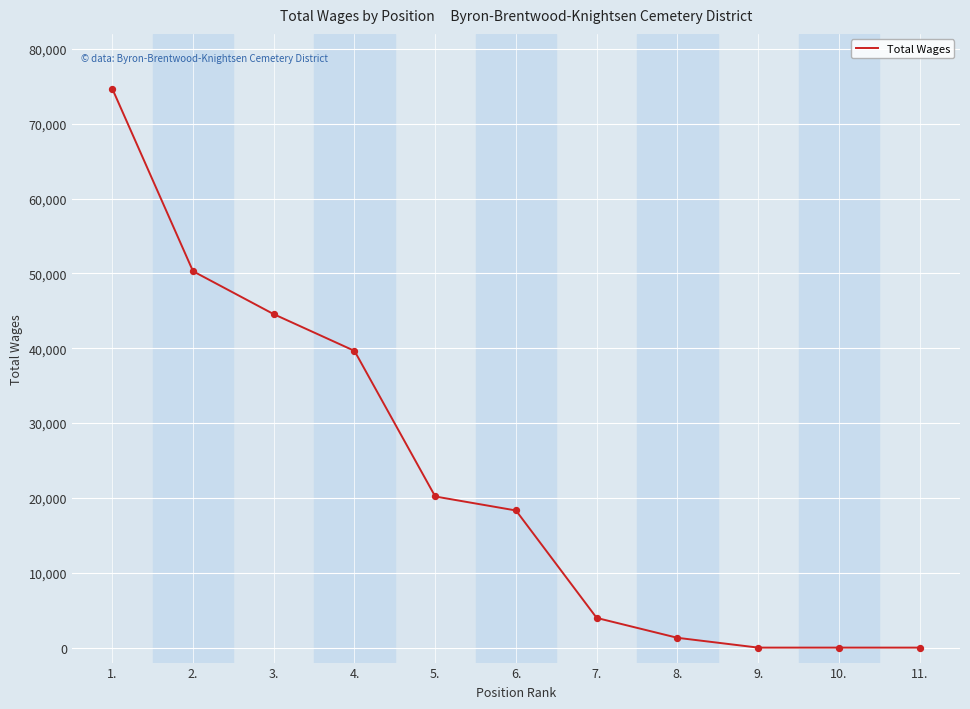

Between 11. and 5., which is larger?

5.